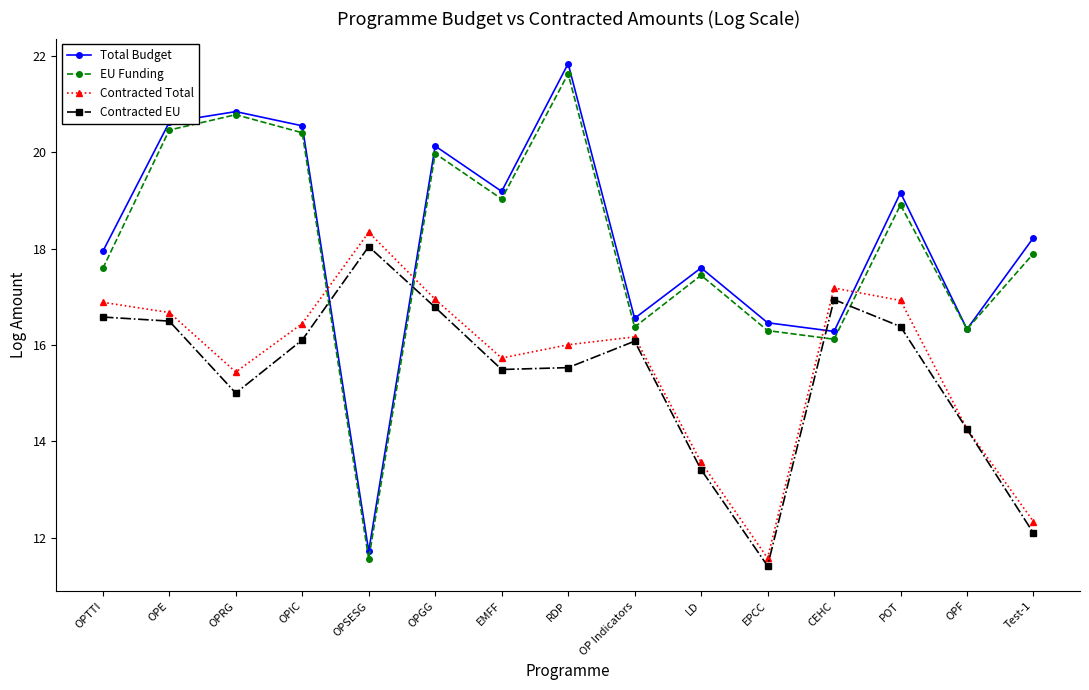

At which label does EU Funding reach its minimum?

OPSESG